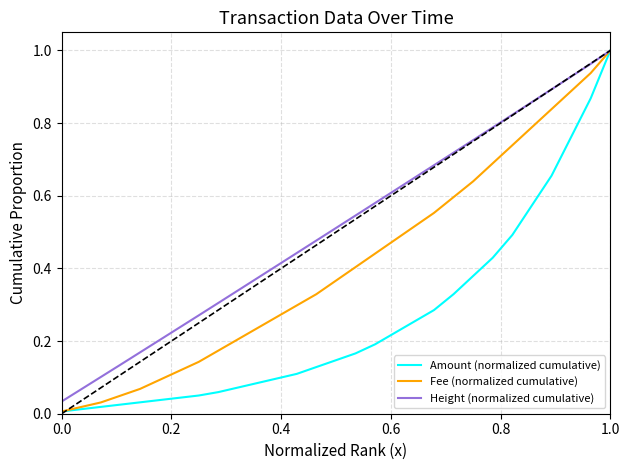

List the series in order of their overall mean, highest first.

Height (normalized cumulative), Fee (normalized cumulative), Amount (normalized cumulative)